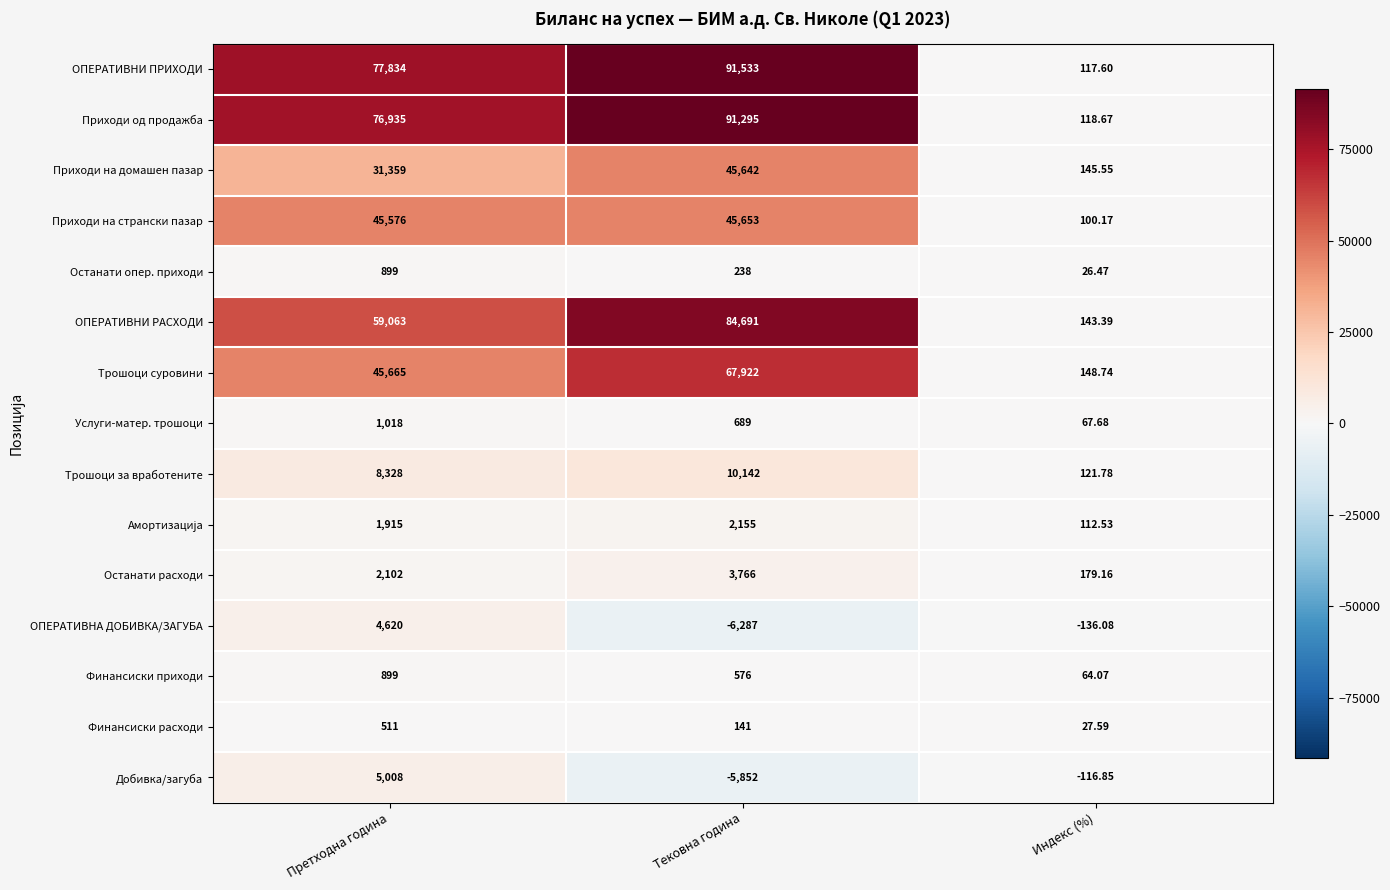

Which series changed the most between Тековна година and Индекс (%)?

ОПЕРАТИВНИ ПРИХОДИ